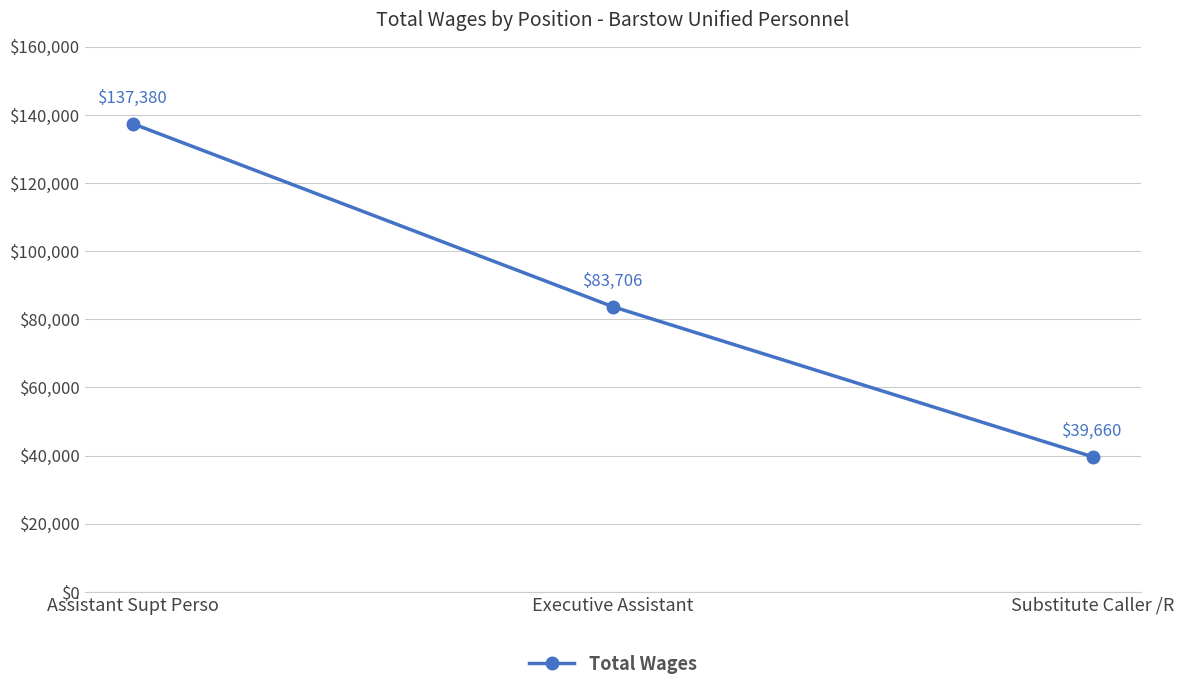

Rank the categories by value from lowest to highest.

Substitute Caller /R, Executive Assistant, Assistant Supt Perso